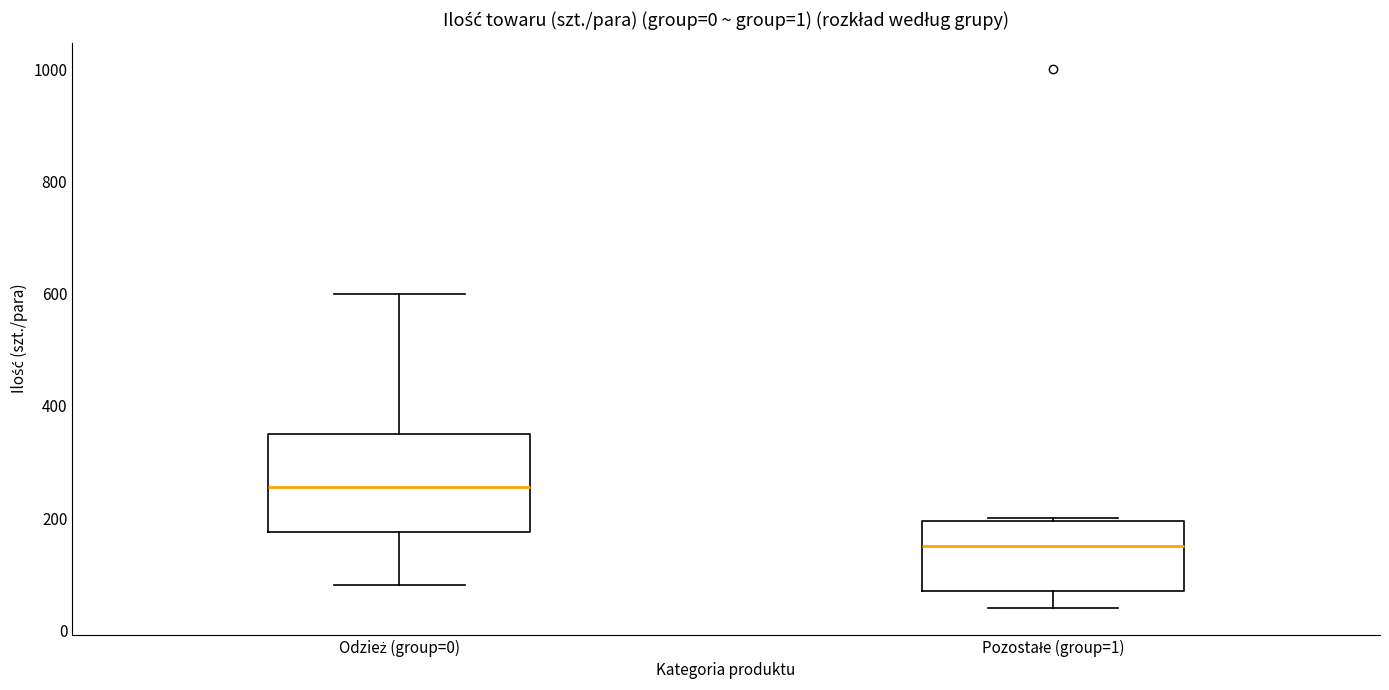

Which box is the tallest, from its lower edge to its upper edge?

Odzież (group=0)